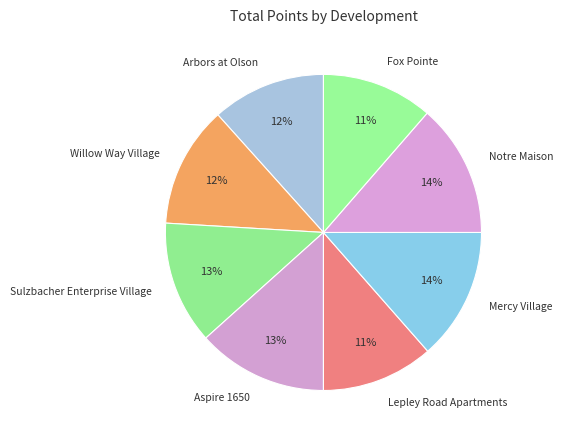

Is there any slice that represents more than half of the pie?

No